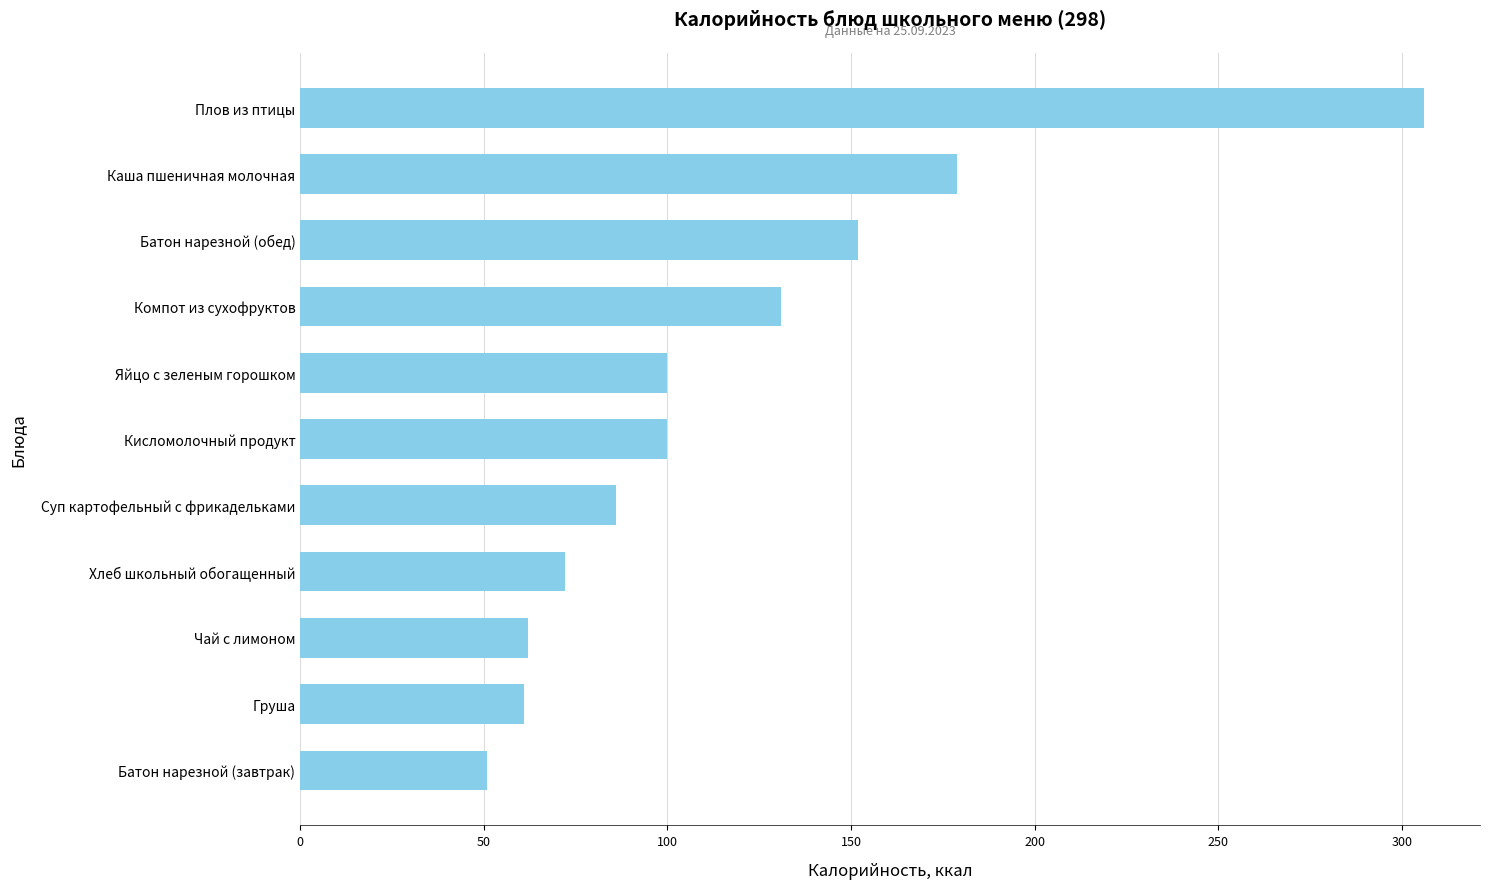

What is the difference between the second highest and minimum values?

128